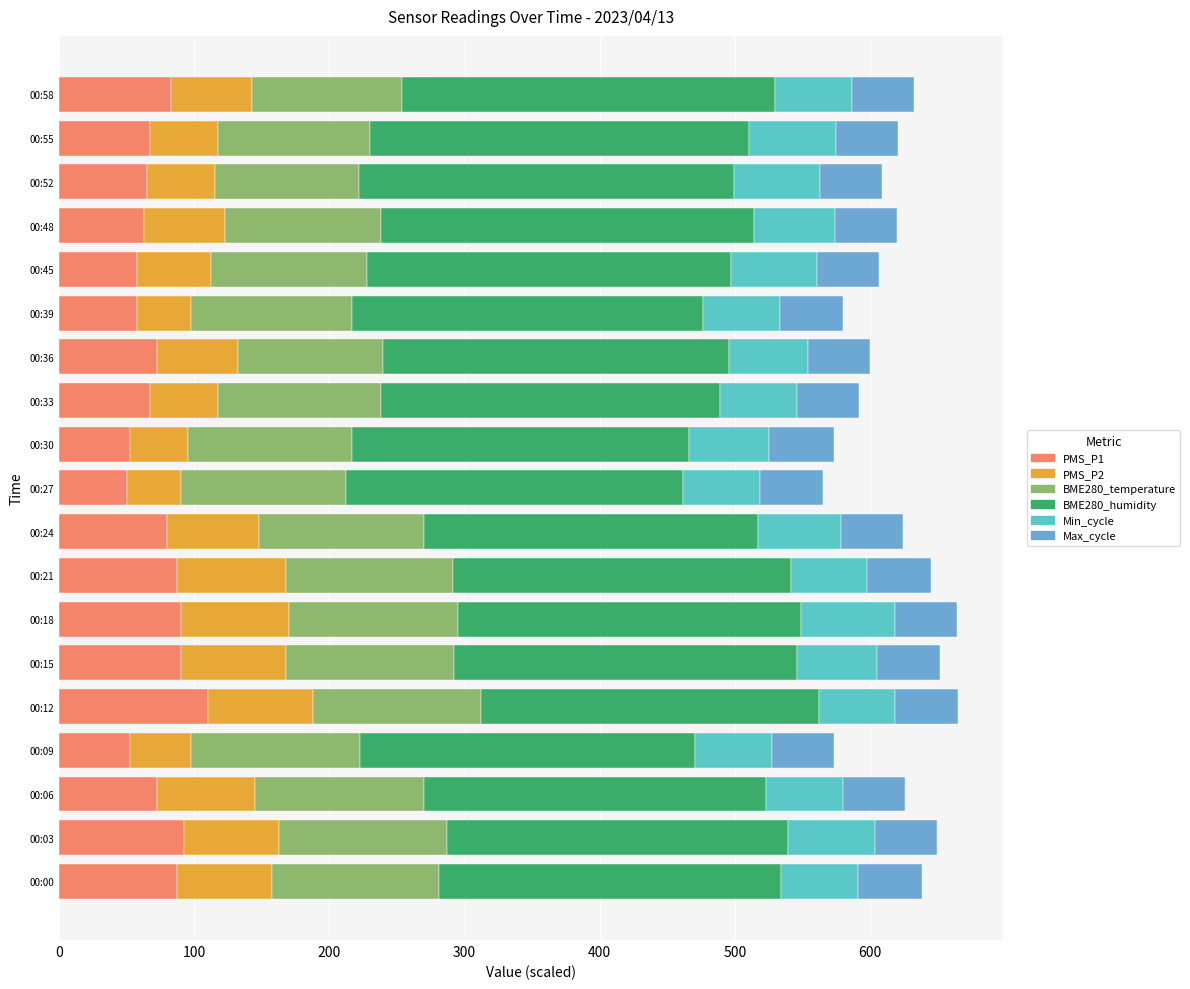

Which series has the largest range (max minus min)?

PMS_P1